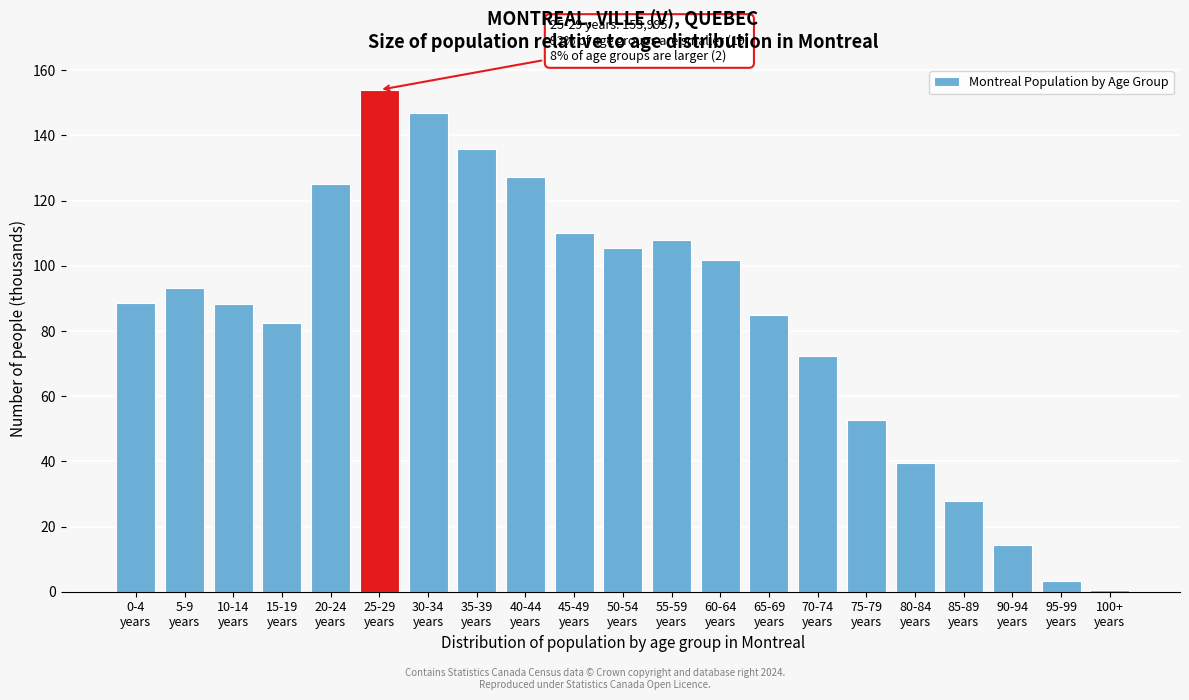

What is the sum of all values?

1763.0